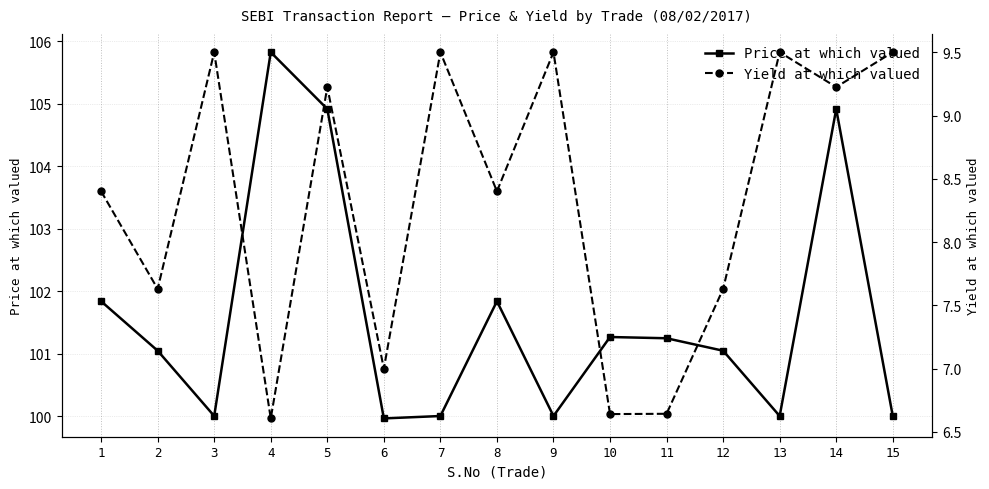

Rank the series by their average value, from highest to lowest.

Price at which valued, Yield at which valued